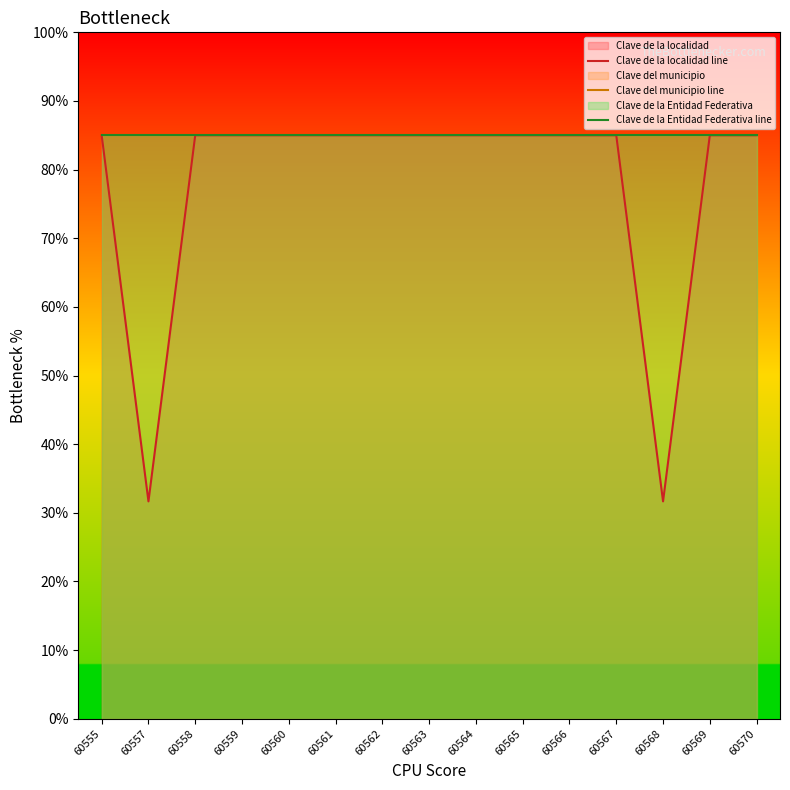

How many lines are shown in the chart?

3